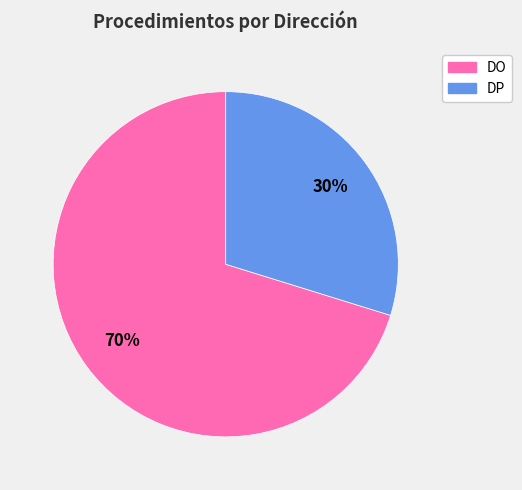

How many slices are in this pie chart?

2